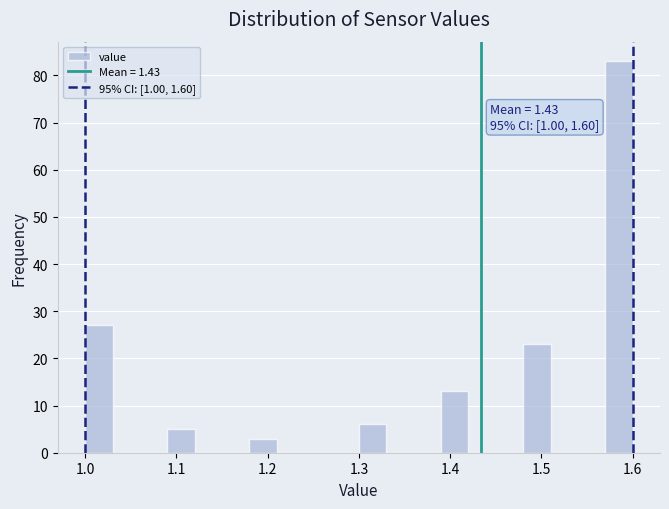

Read against the x-axis, roughly where is the centre of the tallest bar?

1.59